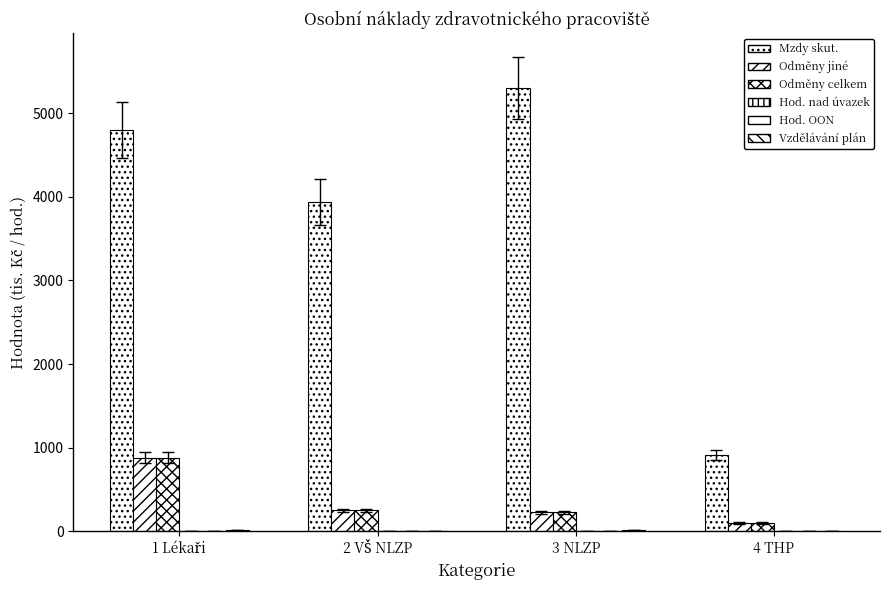

How many data points does each series have?

4